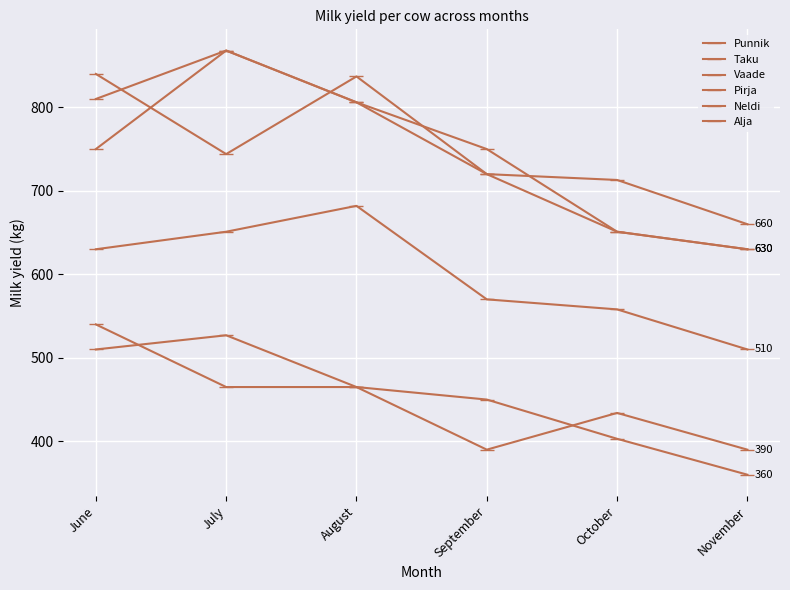

Which has a higher value, November or September?

November